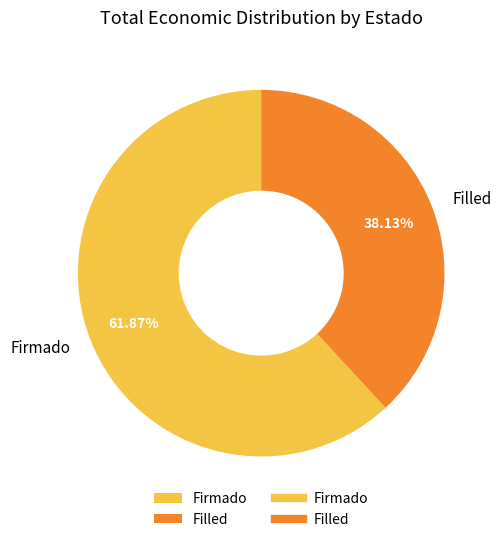

To the nearest percent, what is the difference between the largest and smallest slice percentages?

24%